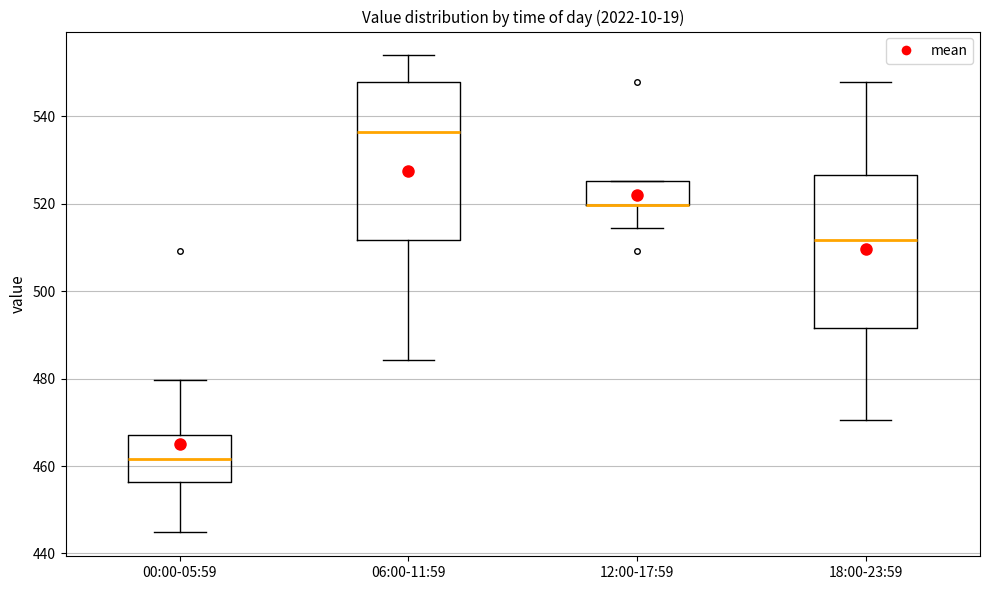

Reading left to right, transcribe this box plot: for each box, give where its median line is, the range the box spans, and where its two whiskers end, as read against the y-axis. The values are not printed on the chart, so give them approximately, as read against the axis.

00:00-05:59: median 462, box 456 to 468, whiskers 444 to 480
06:00-11:59: median 536, box 512 to 548, whiskers 484 to 554
12:00-17:59: median 520 (drawn on the box's lower edge), box 520 to 526, whiskers 514 to 526
18:00-23:59: median 512, box 492 to 526, whiskers 470 to 548